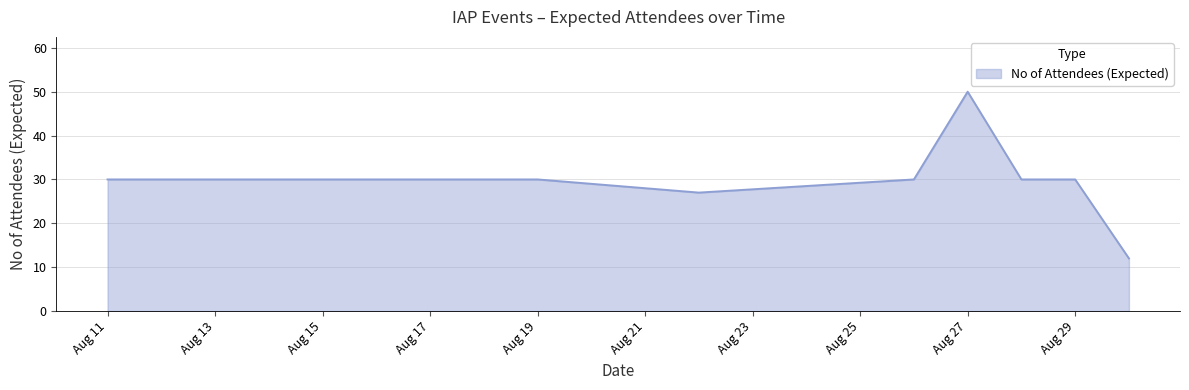

What is the difference between the maximum and minimum values?

38